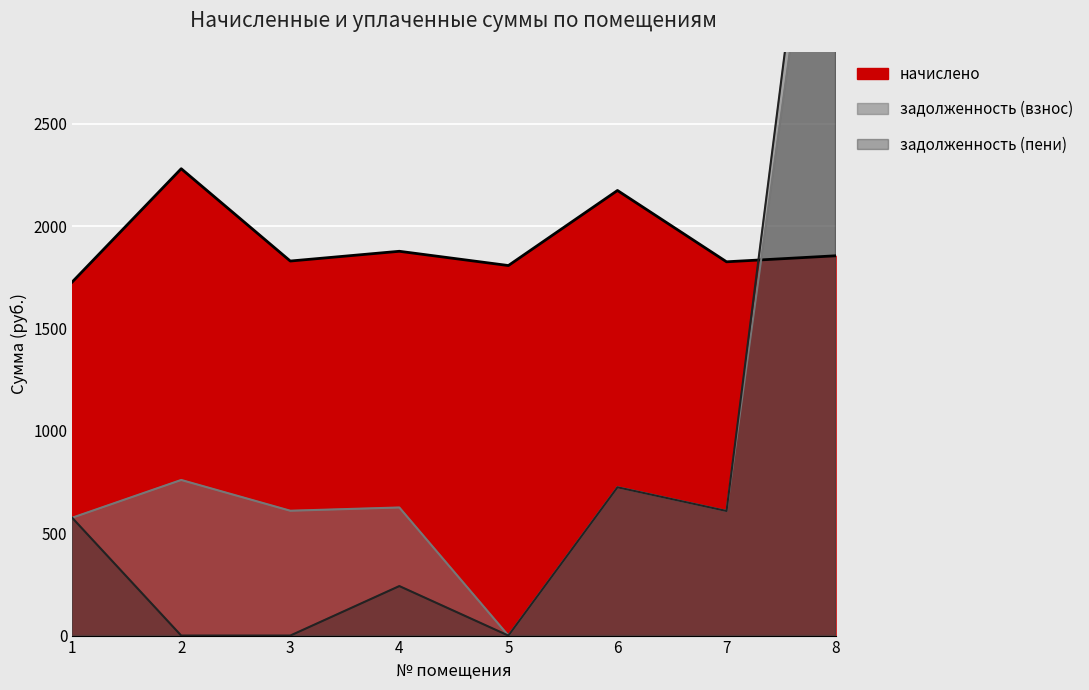

What is the total value across all series at 4?

2744.5